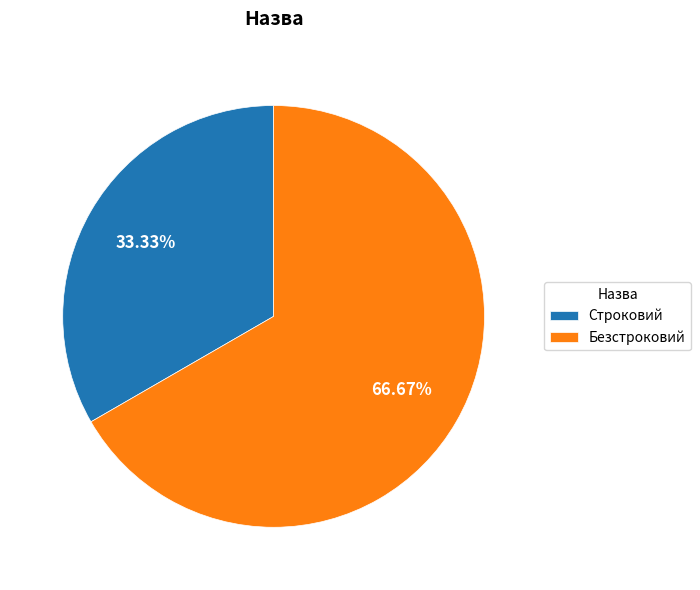

To the nearest percent, what portion does Безстроковий represent?

67%